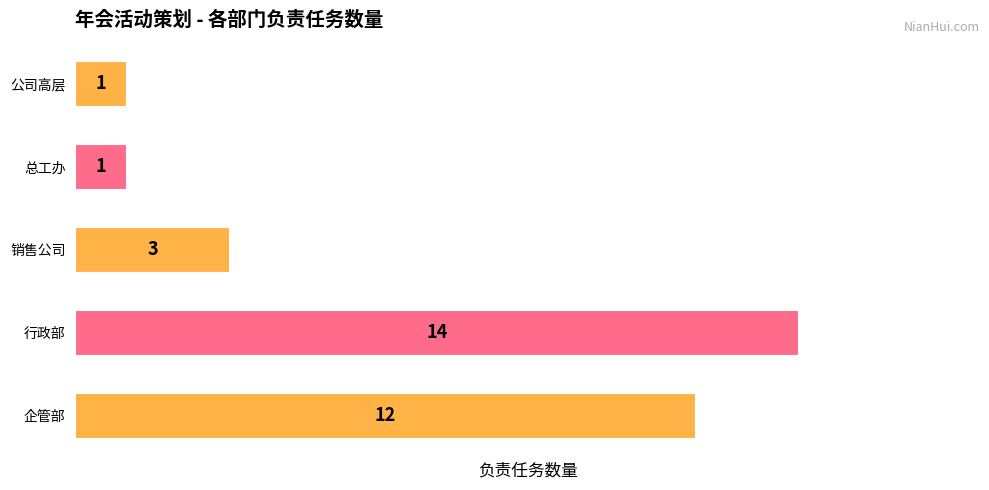

What is the difference between the maximum and minimum values?

13